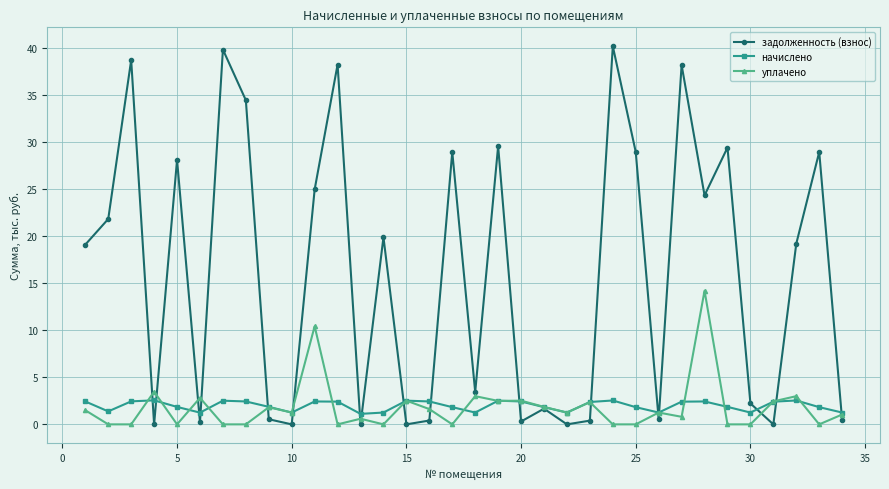

Count the number of data series in this chart.

3